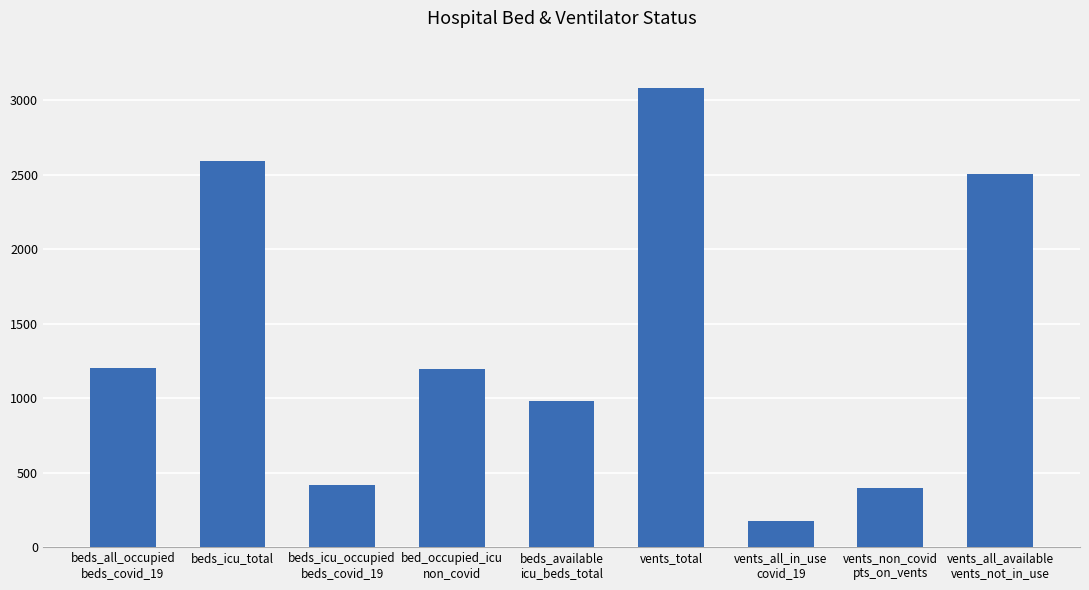

How many values are below 1197?

4